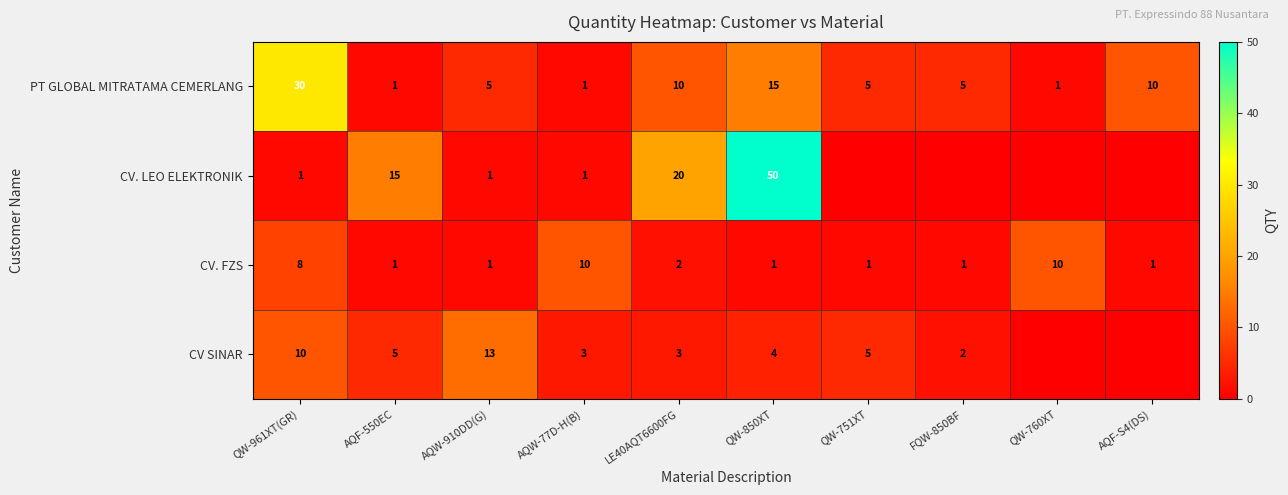

At which category is the sum across all series the highest?

QW-850XT